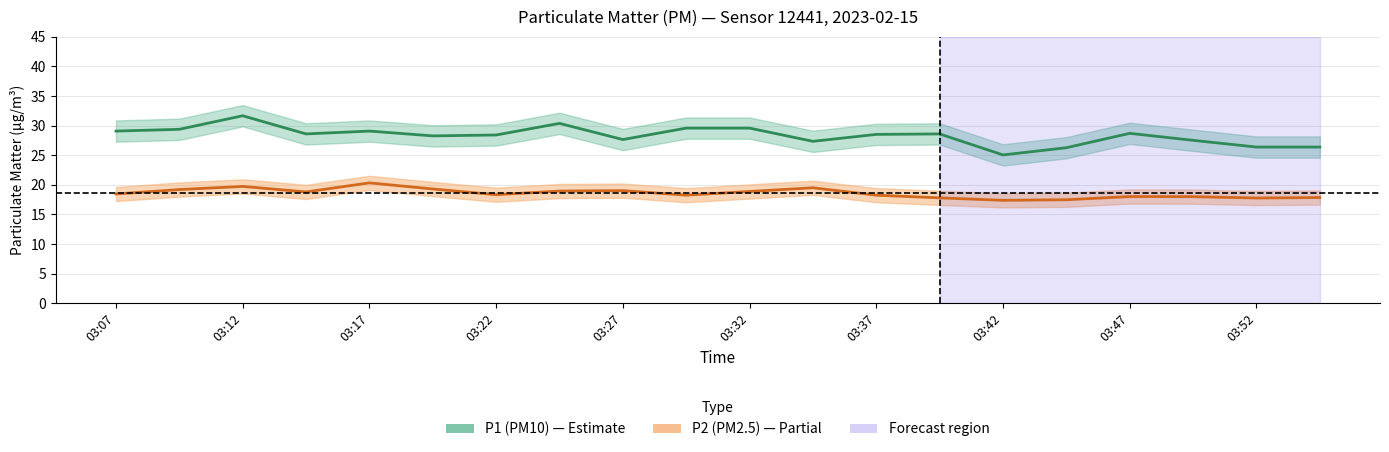

True or false: P2 (PM2.5) and P1 (PM10) intersect in this chart.

False